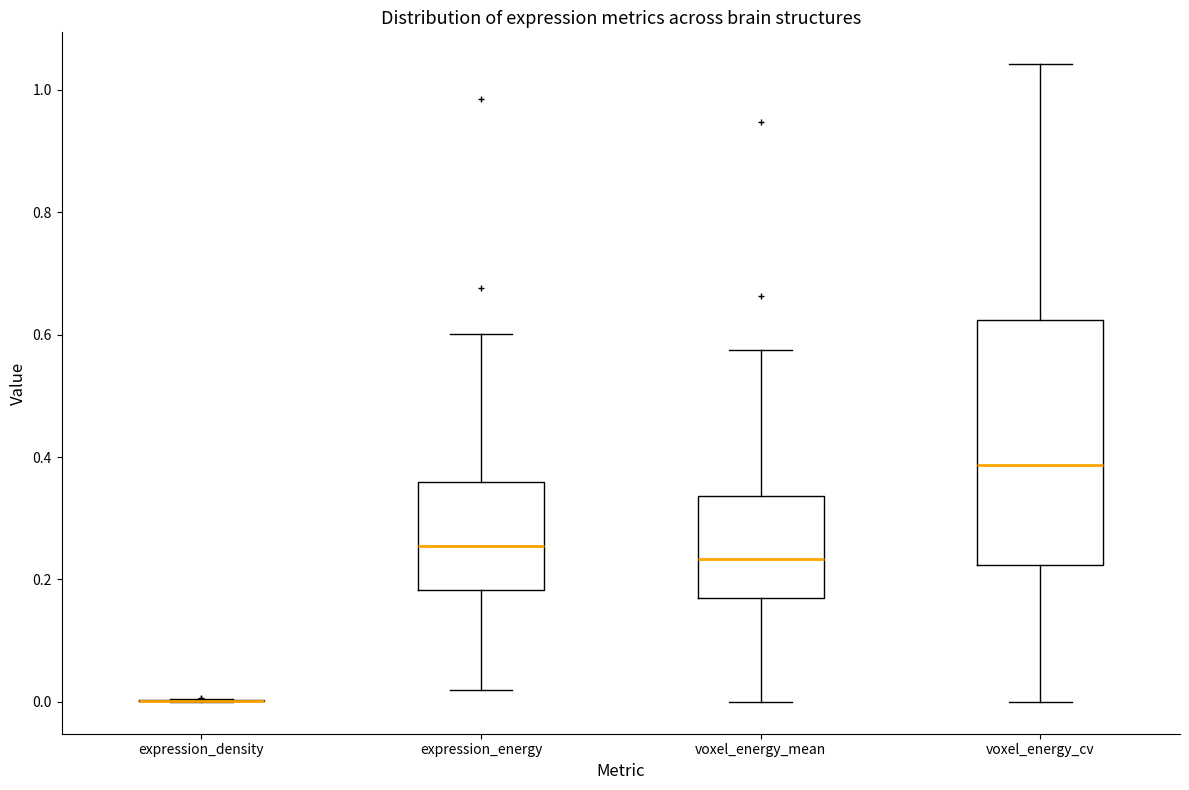

Reading left to right, transcribe this box plot: for each box, give where its median line is, the range the box spans, and where its two whiskers end, as read against the y-axis. The values are not printed on the chart, so give them approximately, as read against the axis.

expression_density: box collapsed to a line at 0.00, whiskers 0.00 to 0.00
expression_energy: median 0.26, box 0.18 to 0.36, whiskers 0.02 to 0.60
voxel_energy_mean: median 0.24, box 0.16 to 0.34, whiskers 0.00 to 0.58
voxel_energy_cv: median 0.38, box 0.22 to 0.62, whiskers 0.00 to 1.04